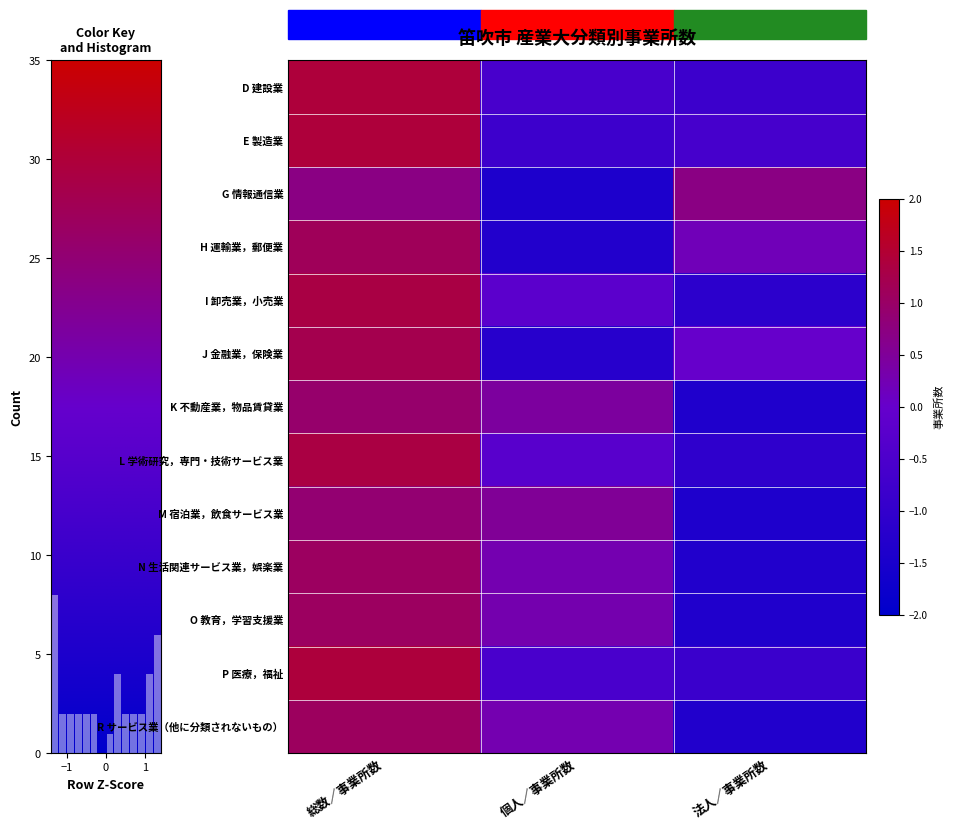

Between 法人／事業所数 and 個人／事業所数, which is larger?

個人／事業所数